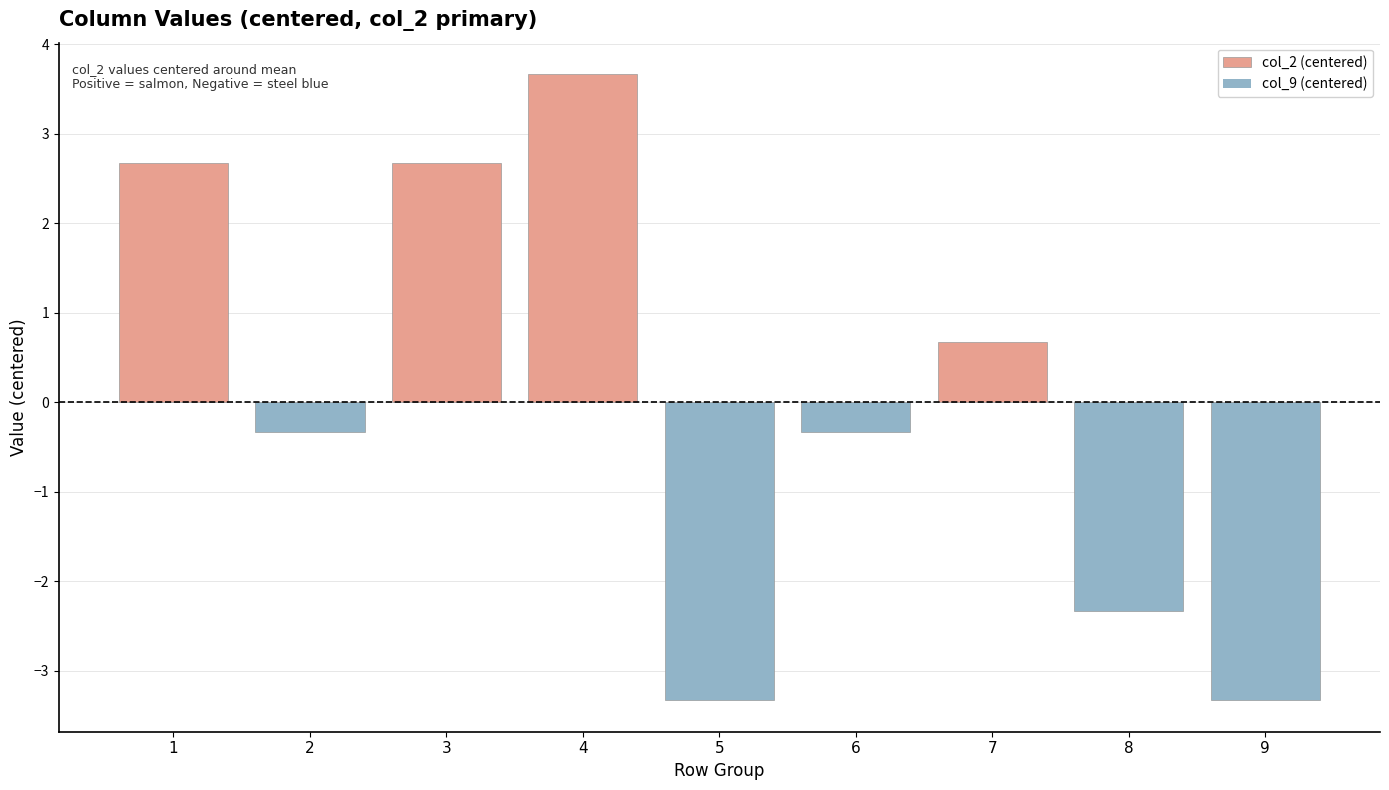

What is the change in value from 3 to 4?

+1.0